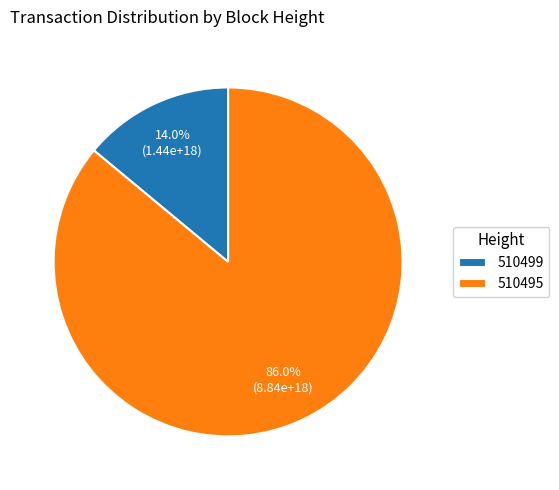

Which slice is the smallest?

510499